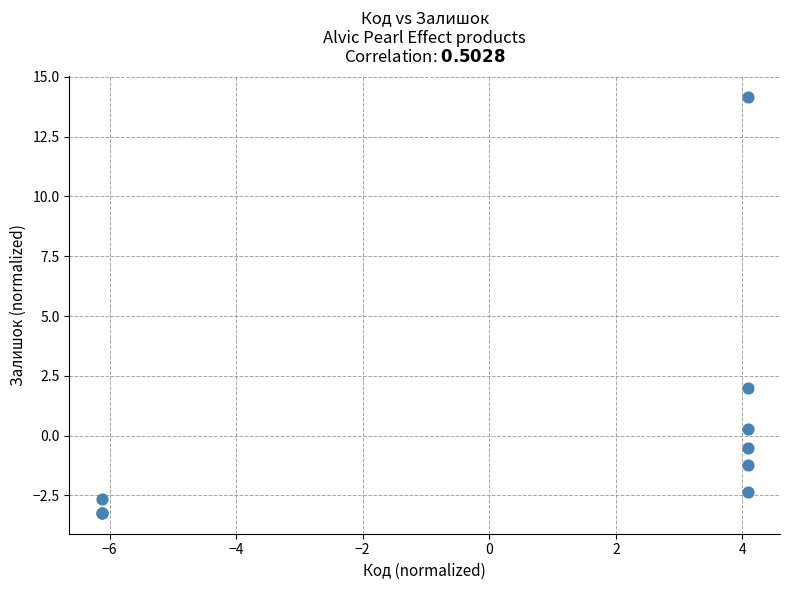

What Y value in the scatter plot is closest to 5?

2.0